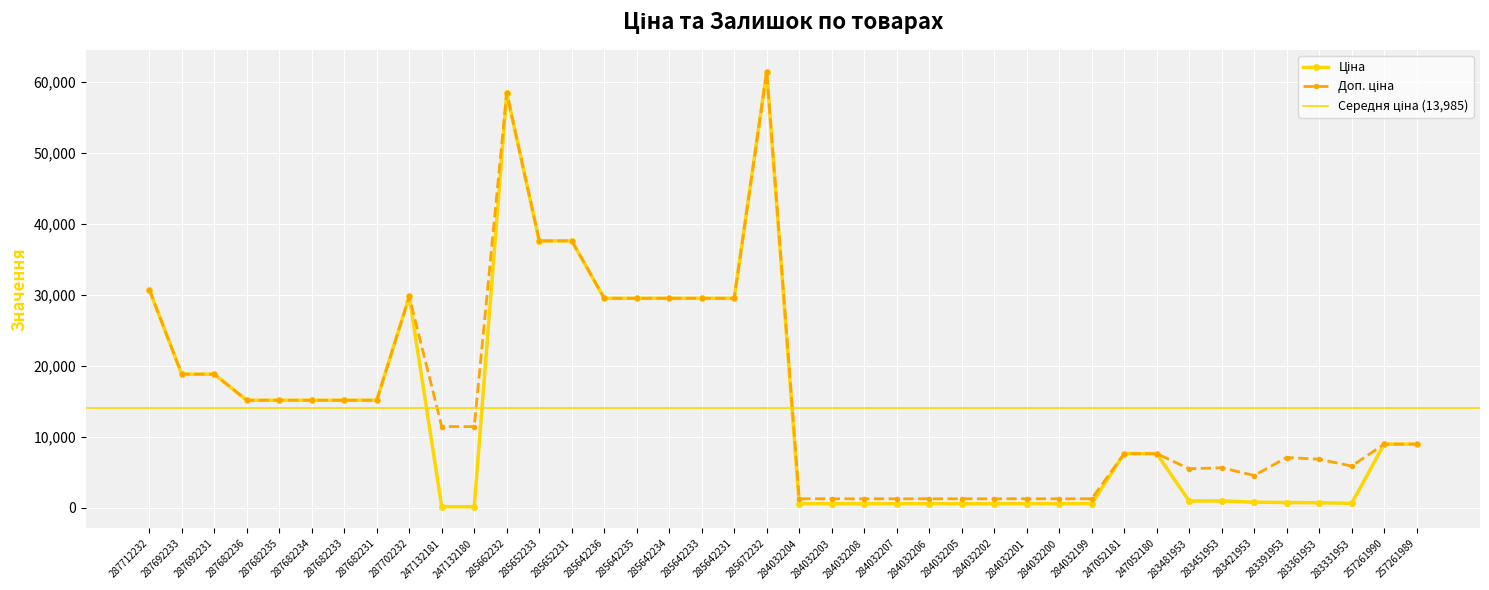

Rank the categories by Доп. ціна value from lowest to highest.

284032204, 284032203, 284032208, 284032207, 284032206, 284032205, 284032202, 284032201, 284032200, 284032199, 283421953, 283481953, 283451953, 283331953, 283361953, 283391953, 247052181, 247052180, 257261990, 257261989, 247132181, 247132180, 287682236, 287682235, 287682234, 287682233, 287682231, 287692233, 287692231, 285642236, 285642235, 285642234, 285642233, 285642231, 287702232, 287712232, 285652233, 285652231, 285662232, 285672232